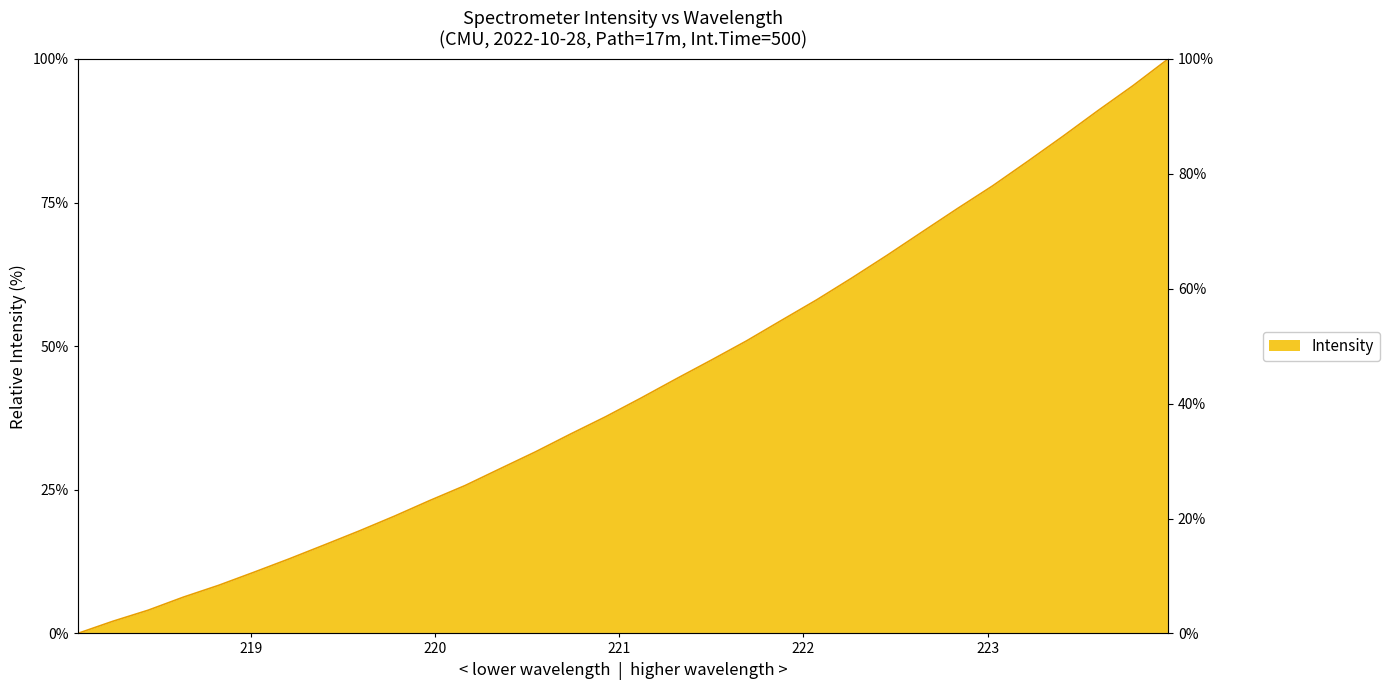

What is the label of the 24th point from the right?

219.589